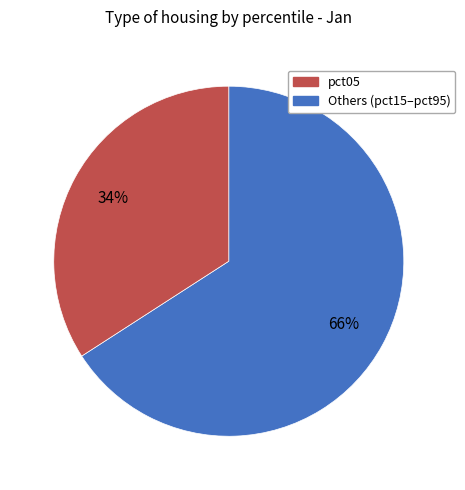

To the nearest percent, what is the average slice percentage?

50%